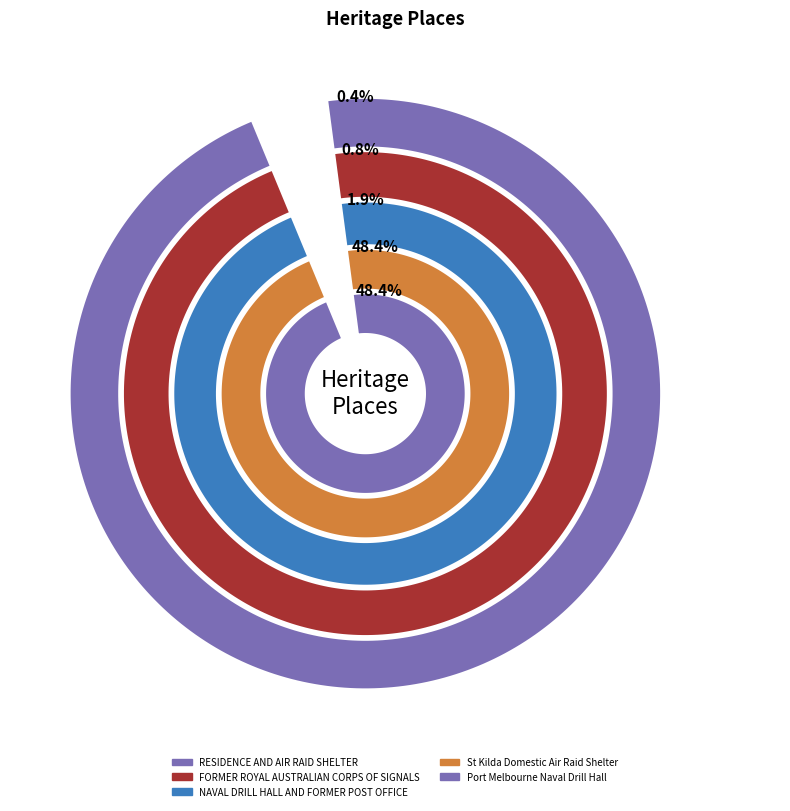

How much of the chart is everything except St Kilda Domestic Air Raid Shelter?

51.6%